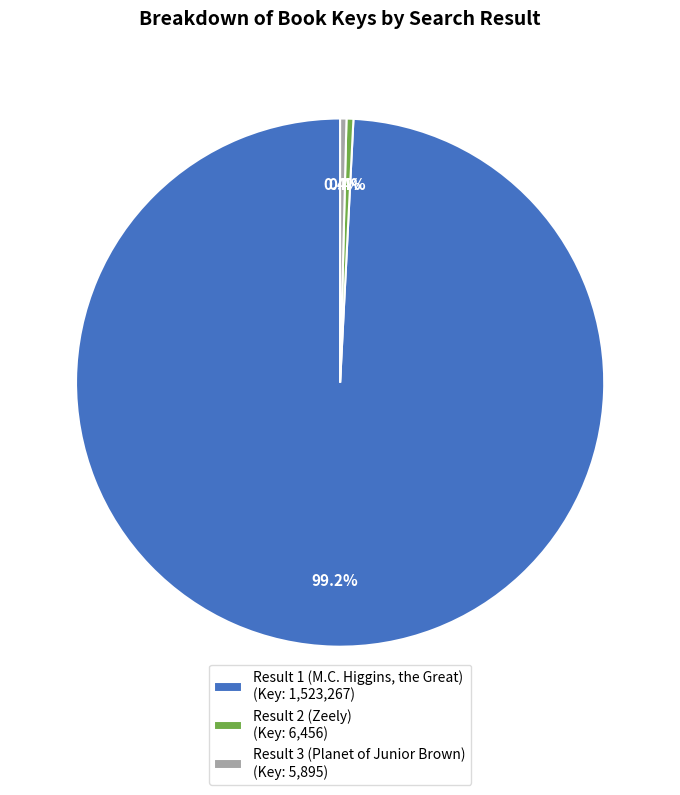

What percentage do Result 2 (Zeely) and Result 1 (M.C. Higgins, the Great) together represent?

99.6%